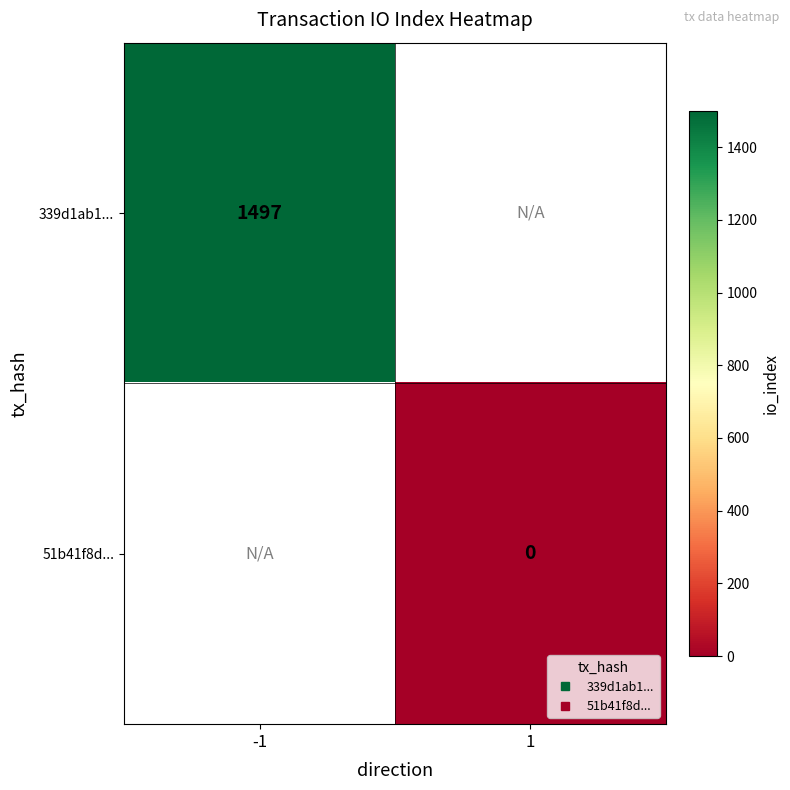

True or false: 339d1ab1... has a value of 1497.0 at -1.

True